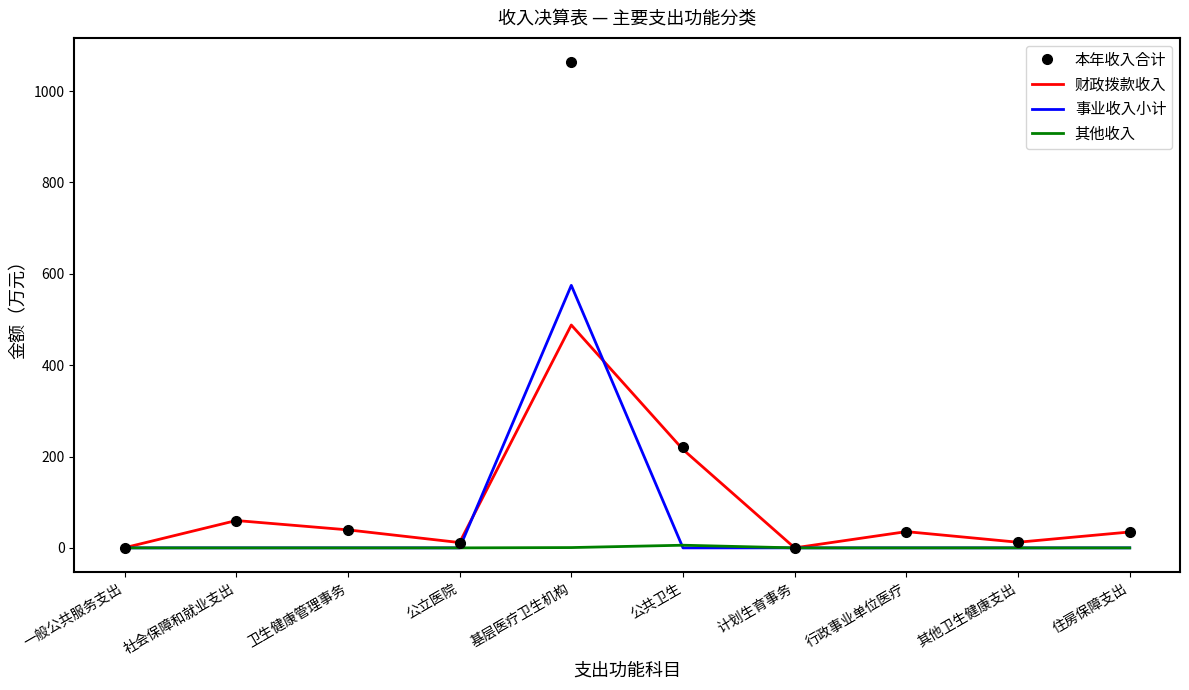

What is the average value of the 本年收入合计 series?

147.8